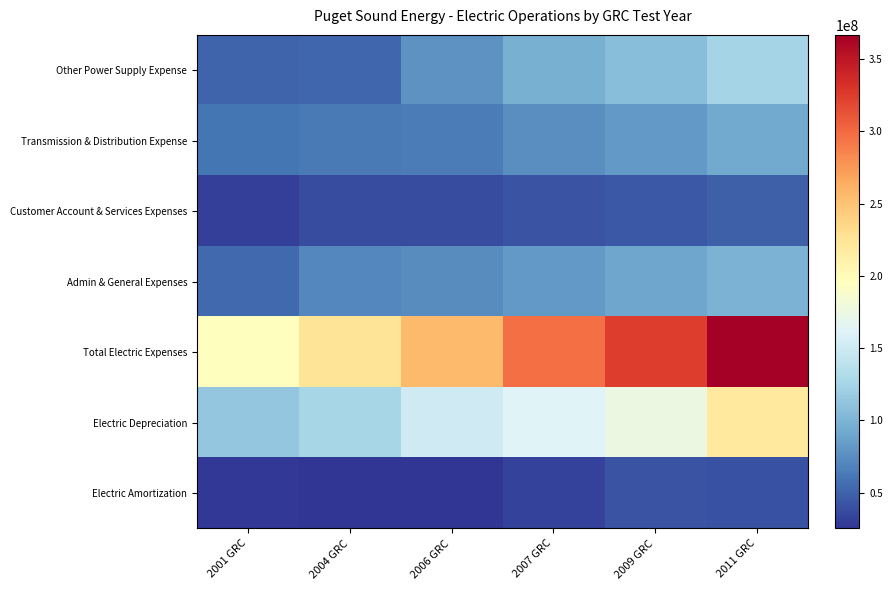

Which has a higher value, 2007 GRC or 2011 GRC?

2011 GRC